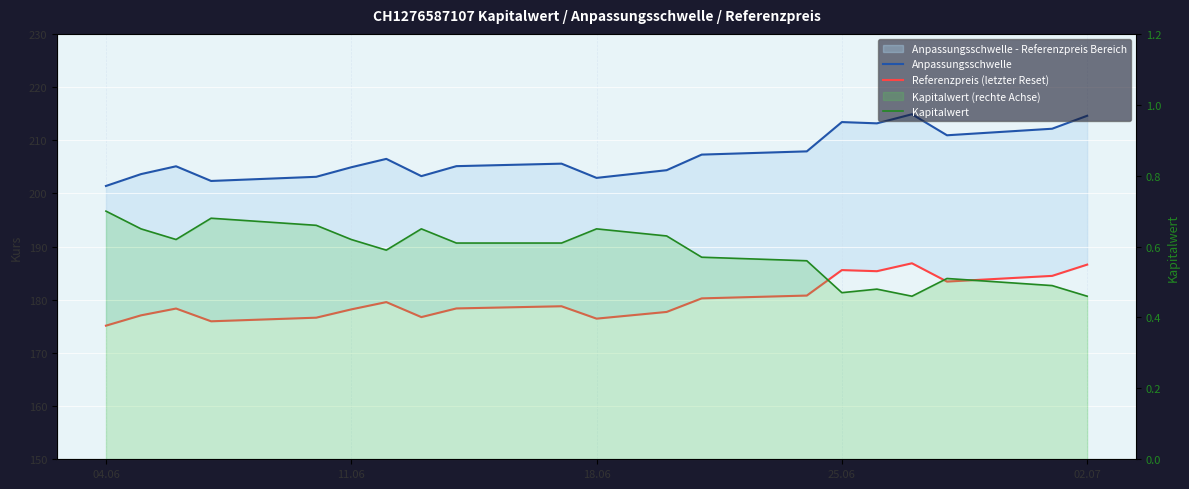

Which series has the widest spread of values?

Anpassungsschwelle